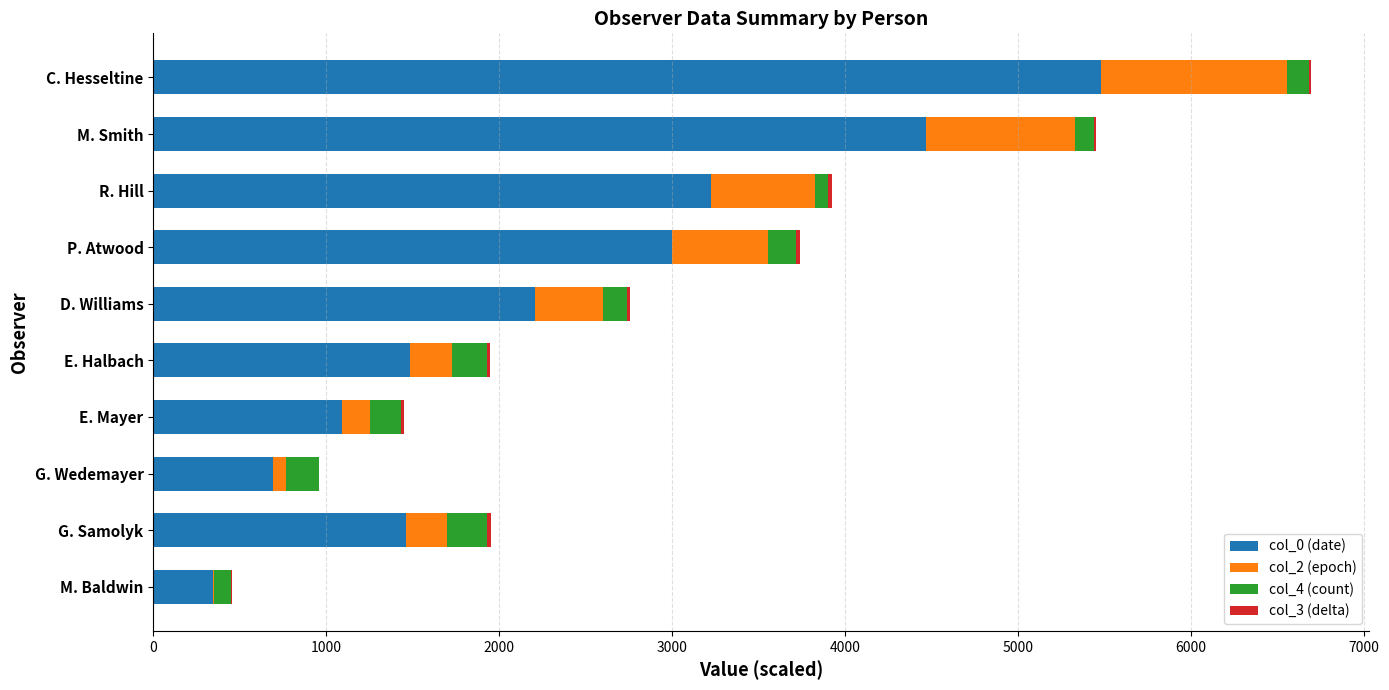

Which category has the highest value in the col_0 (date) series?

C. Hesseltine